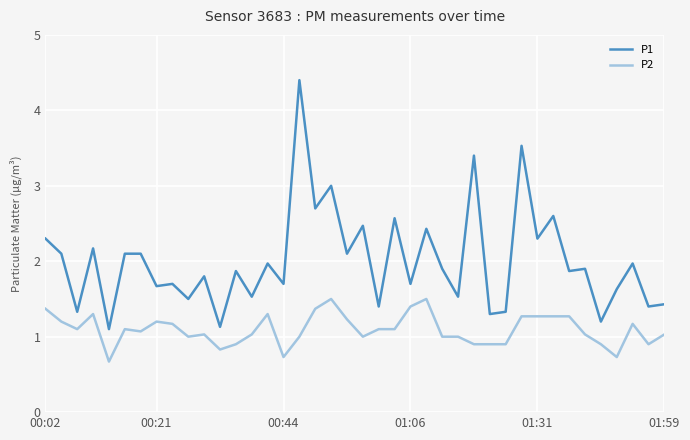

What is the greatest value displayed?

4.4